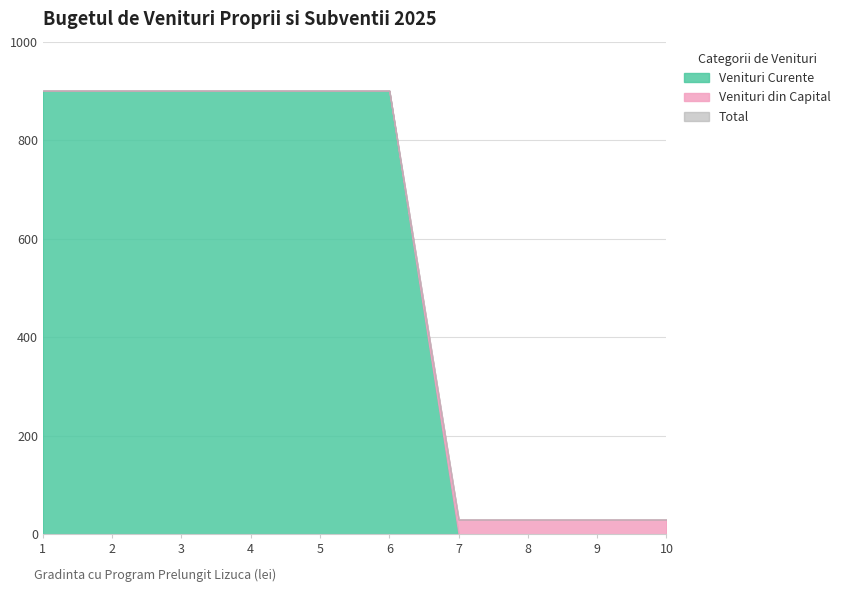

Reading left to right, transcribe all the data shown in this chart.

Venituri Curente: 900.0	900.0	900.0	900.0	900.0	900.0	0.0	0.0	0.0	0.0
Venituri din Capital: 0.0	0.0	0.0	0.0	0.0	0.0	30.0	30.0	30.0	30.0
Total: 900.0	900.0	900.0	900.0	900.0	900.0	30.0	30.0	30.0	30.0